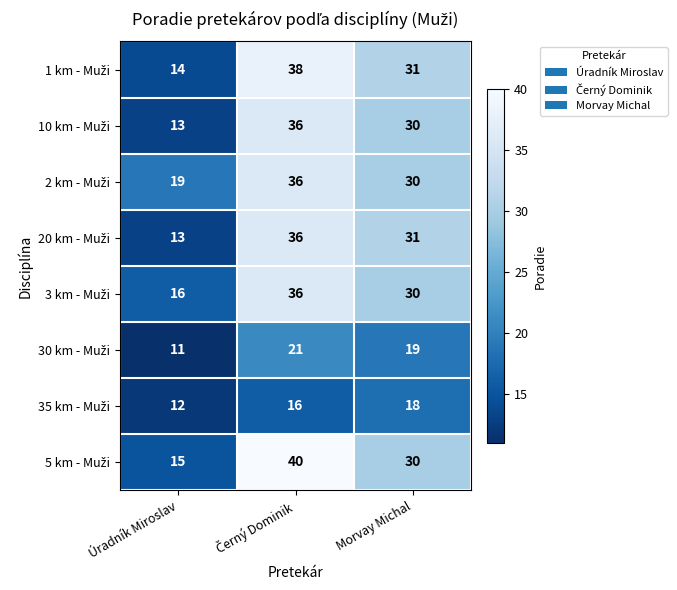

Count the number of data series in this chart.

8